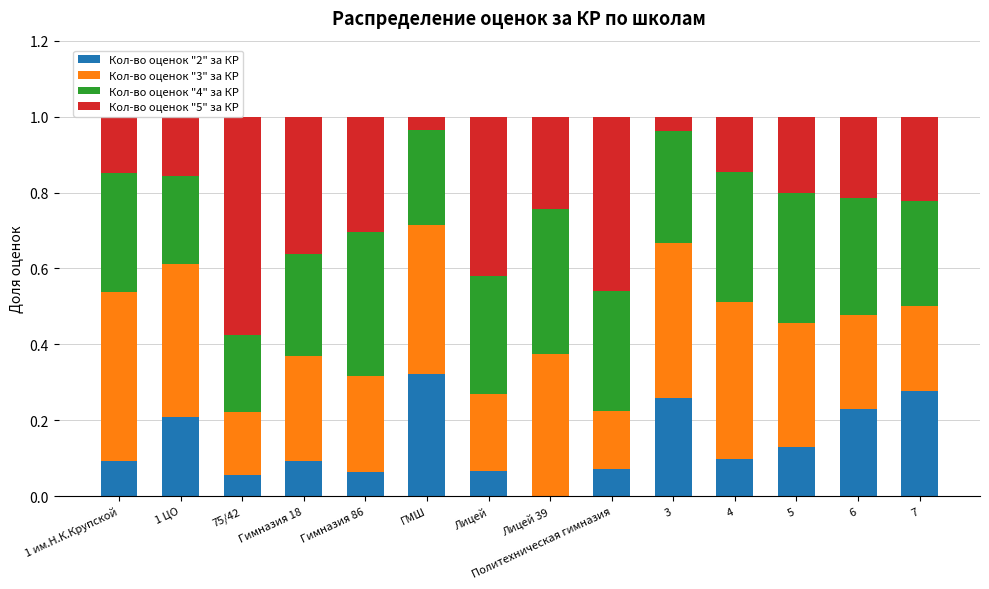

The Кол-во оценок "2" за КР series shows 0.3 at 7. True or false?

True